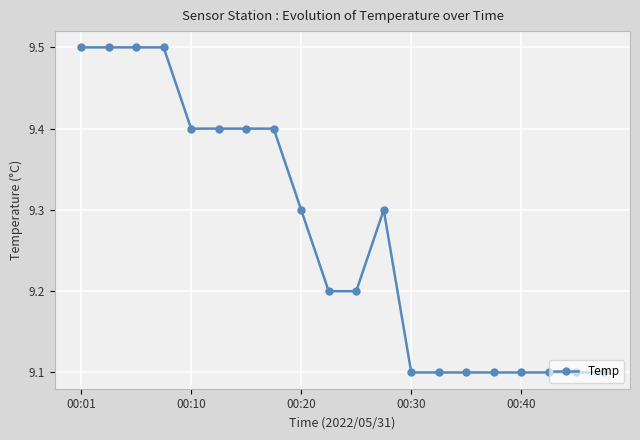

What is the difference between the maximum and minimum values?

0.4